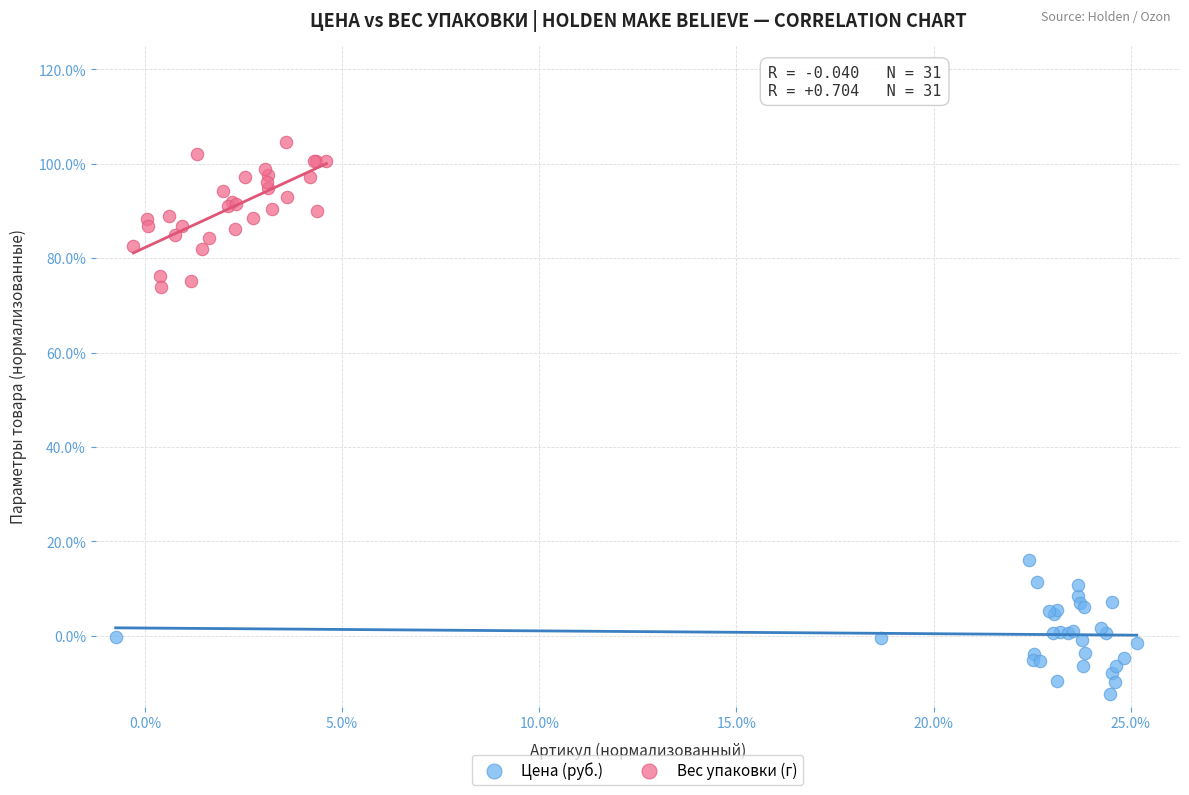

Which series reaches the minimum Y coordinate?

Цена (руб.)